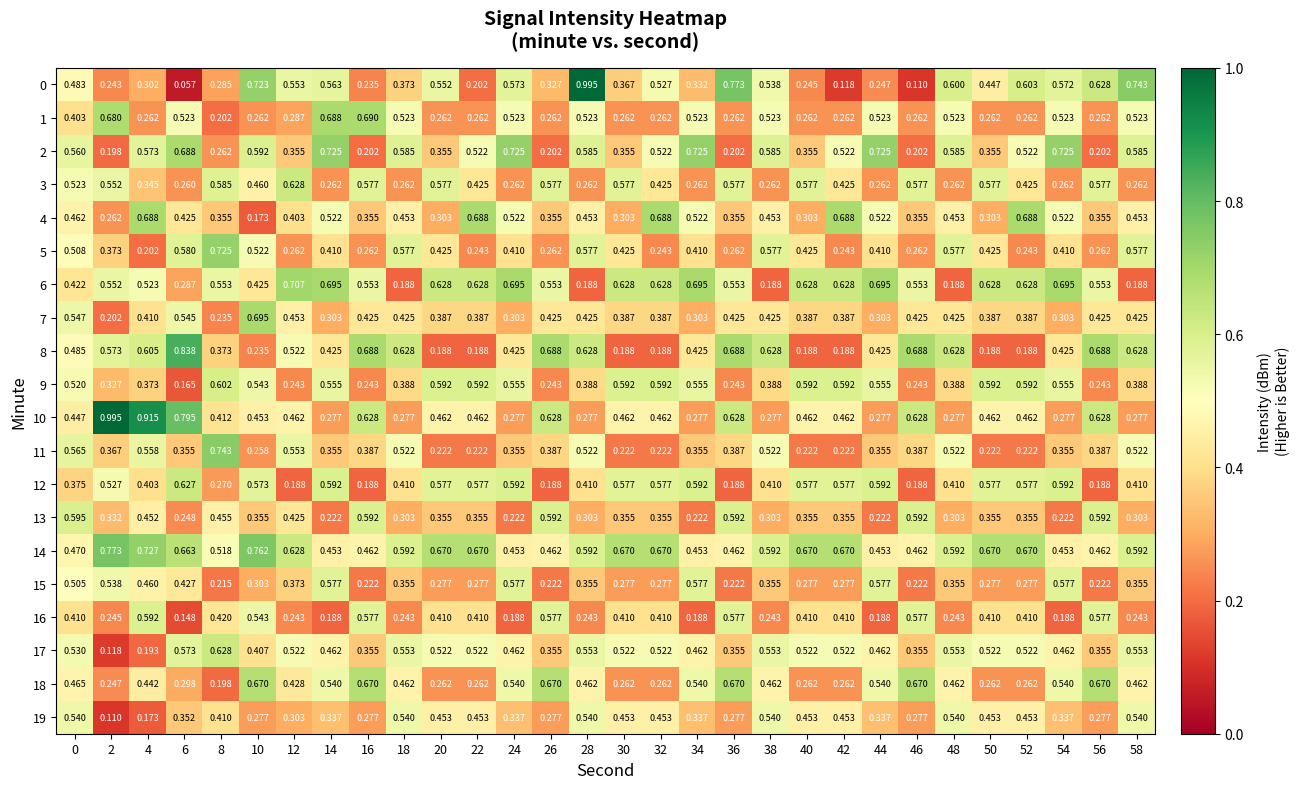

Is the value of 9 at 8 greater than the value of 10 at 14?

Yes